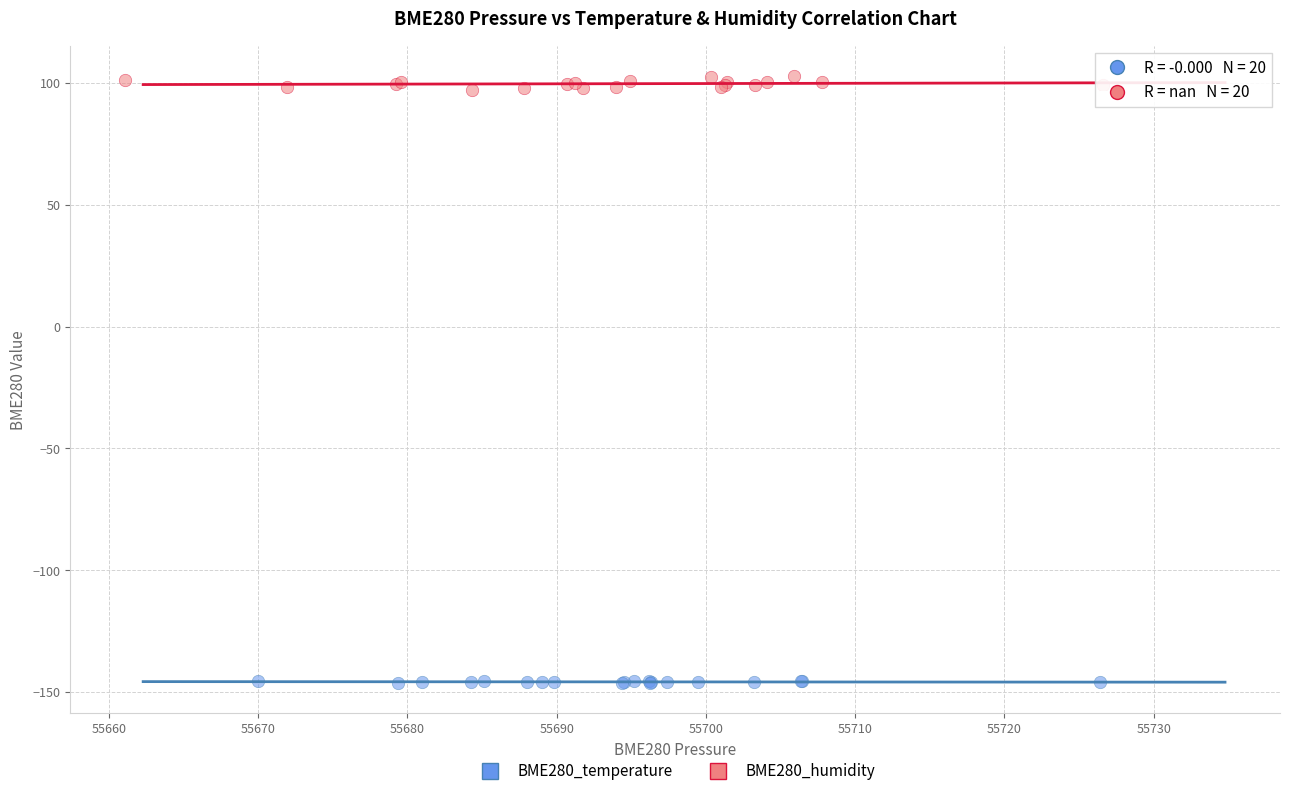

Which series has the widest spread of Y values?

BME280_humidity